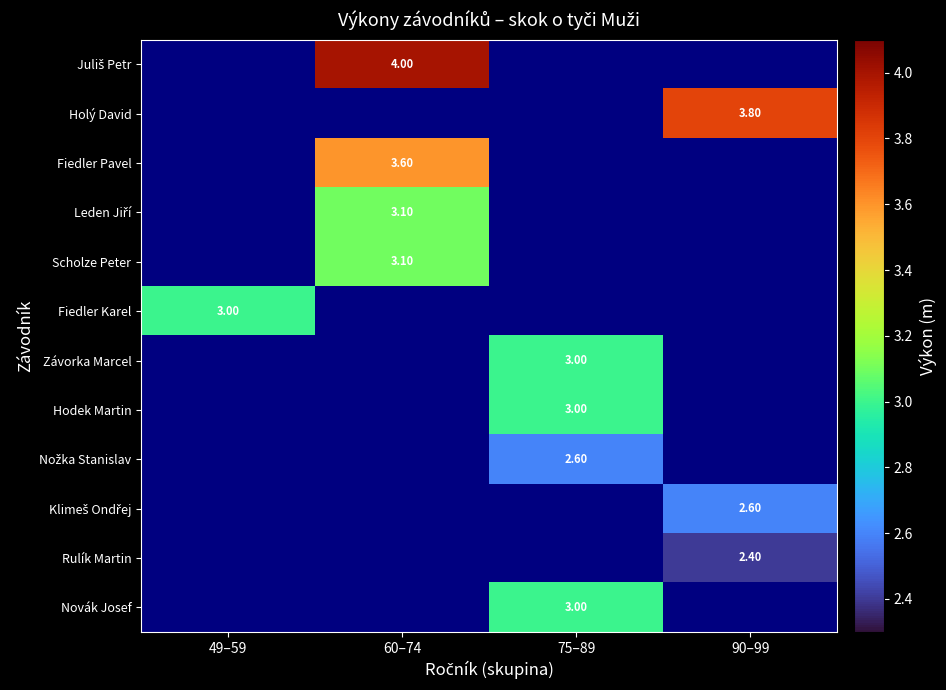

Is the value of Závorka Marcel at 60–74 greater than the value of Rulík Martin at 49–59?

No